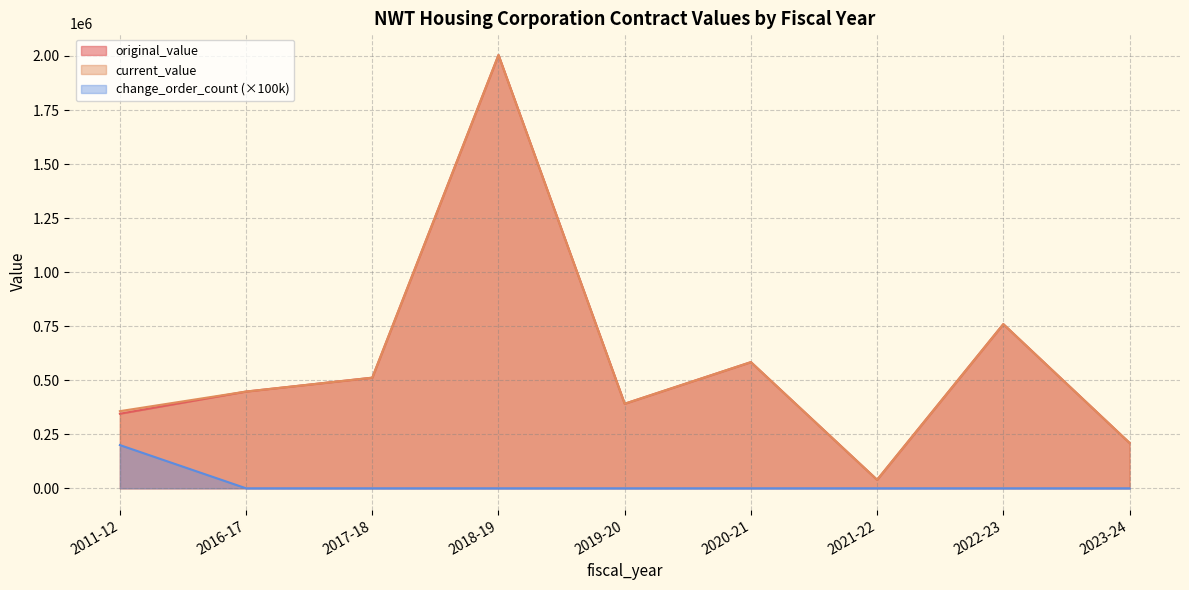

In original_value, how many points are higher than both neighbors (excluding endpoints)?

3